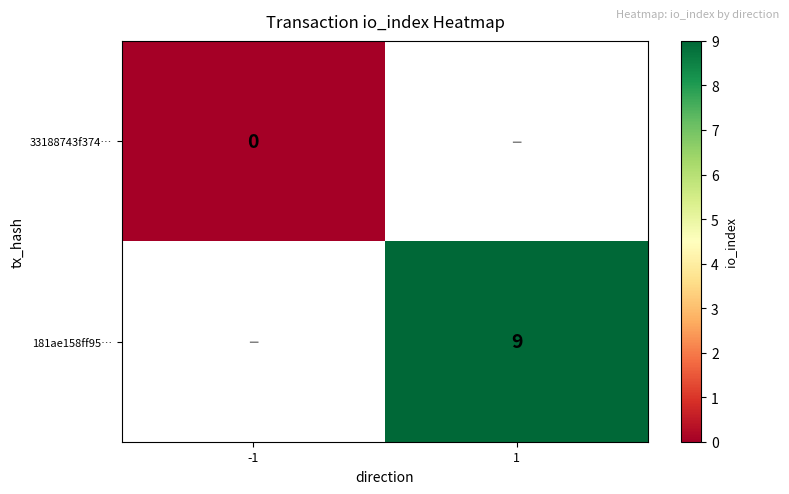

Is it true that 181ae158ff95… equals 9 at 1?

True